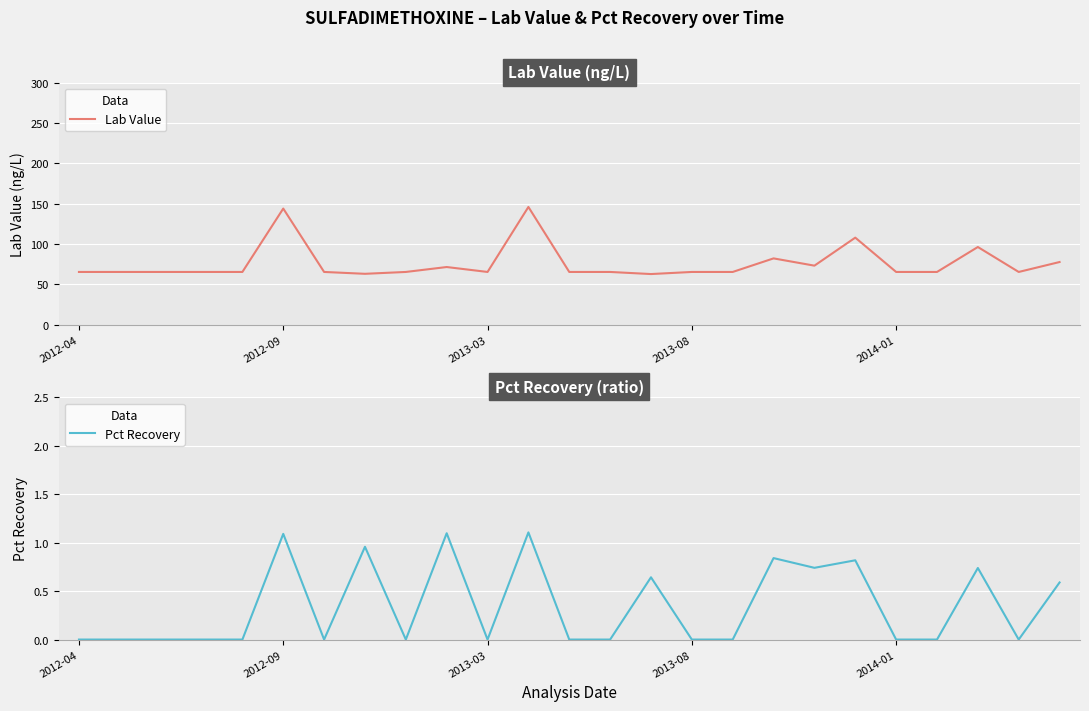

Where is the first local maximum for Pct Recovery?

2012-09